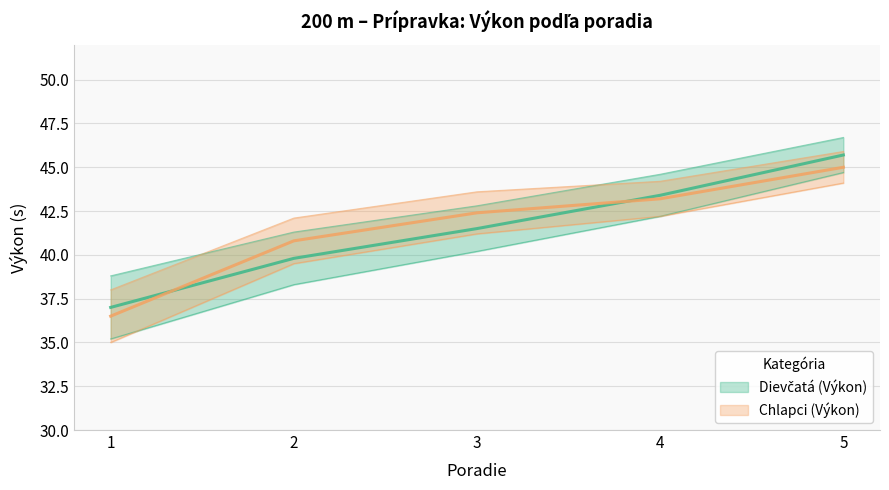

How many data points in Dievčatá (Výkon) are less than 41?

2